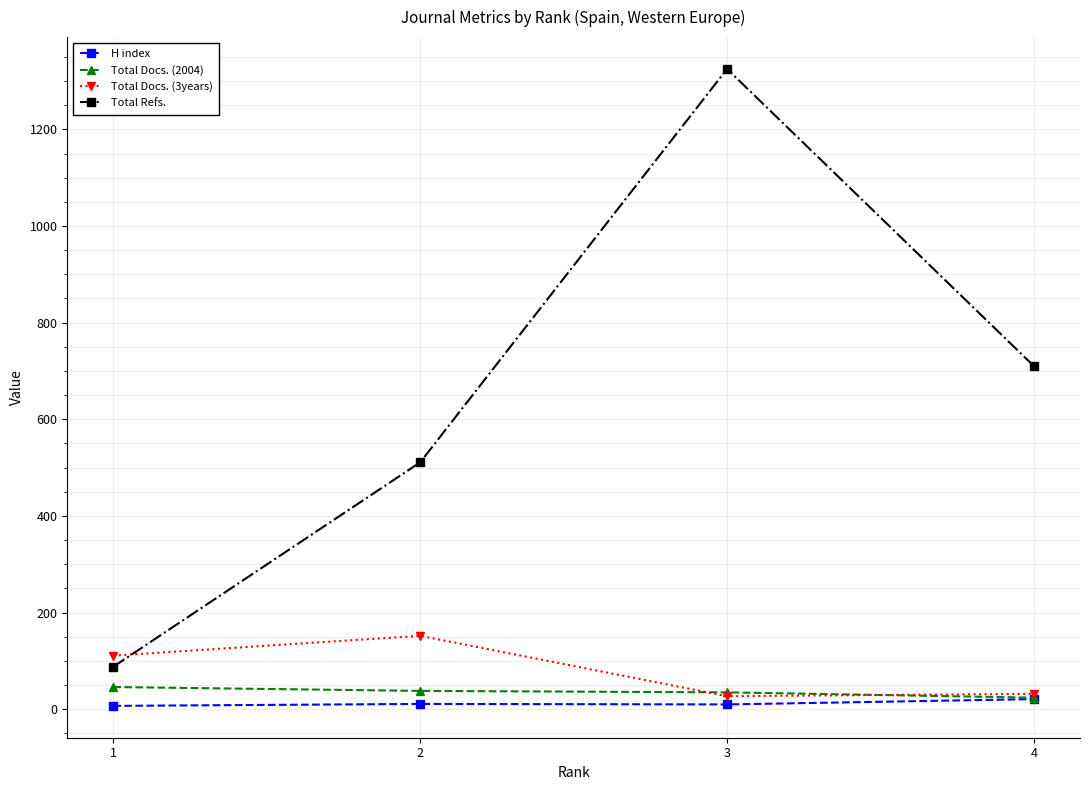

Where is the first local maximum for Total Docs. (3years)?

2